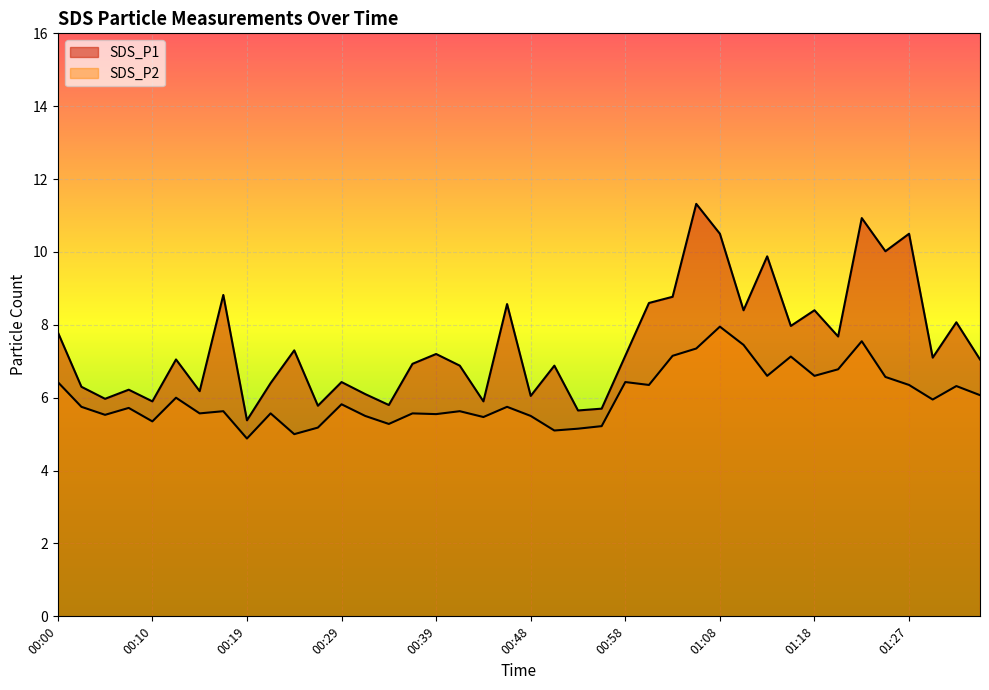

Rank the series by their maximum value, from highest to lowest.

SDS_P1, SDS_P2